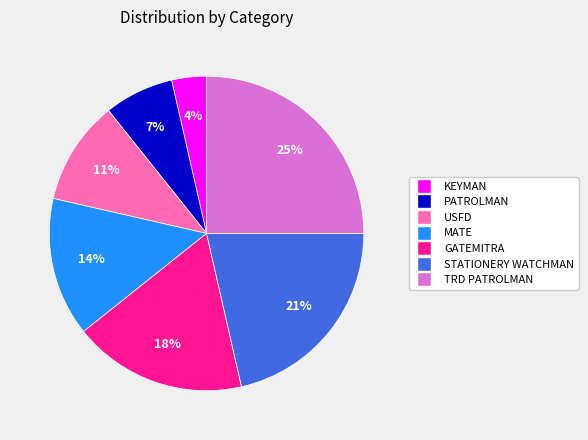

Between USFD and PATROLMAN, which is larger?

USFD